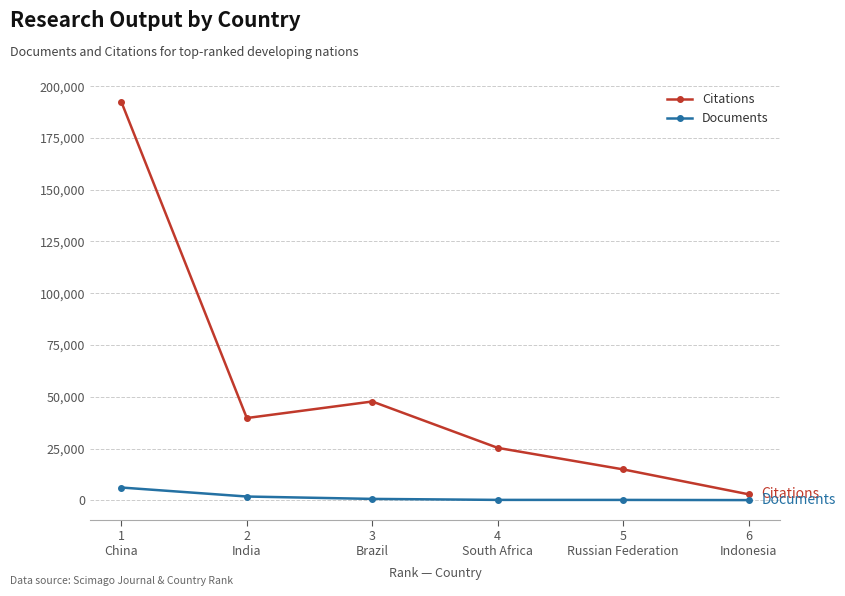

Where is Citations nearest to the value 97670?

3
Brazil